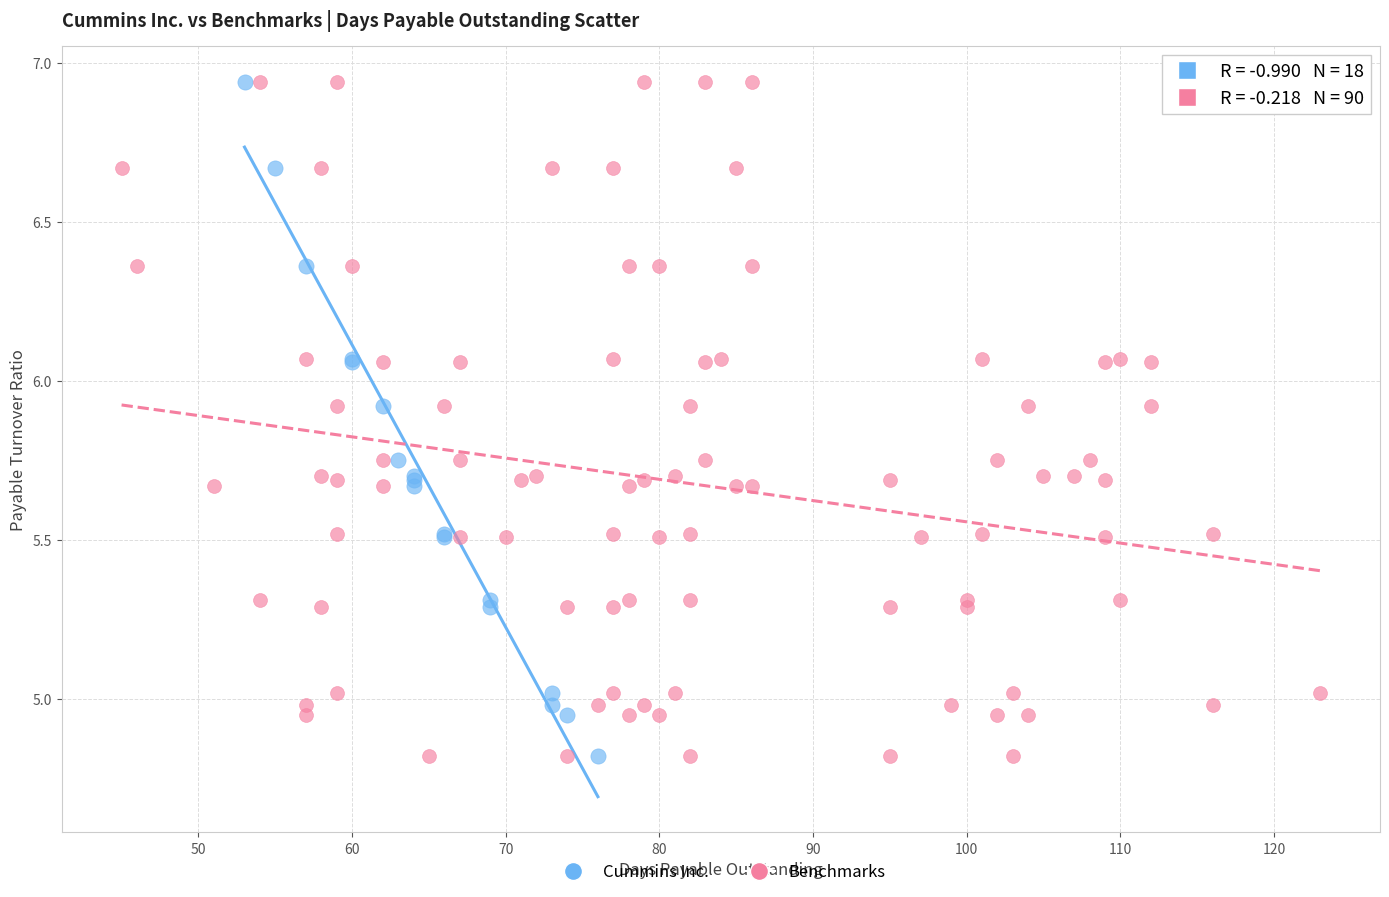

What are all the series names shown in the legend?

Cummins Inc., Benchmarks